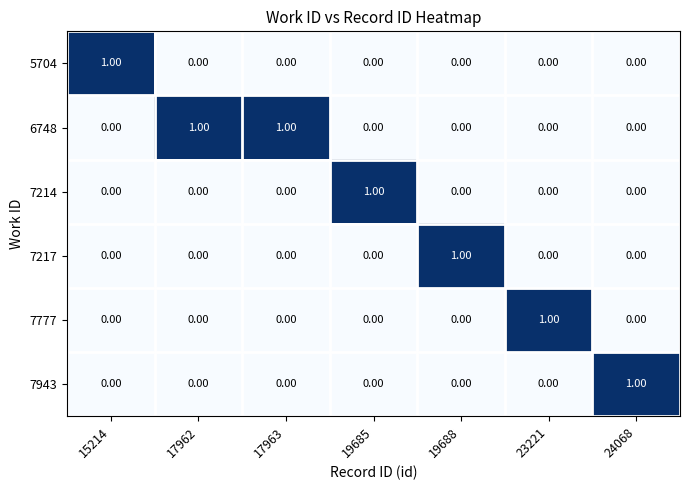

Which series has the largest total across all categories?

6748